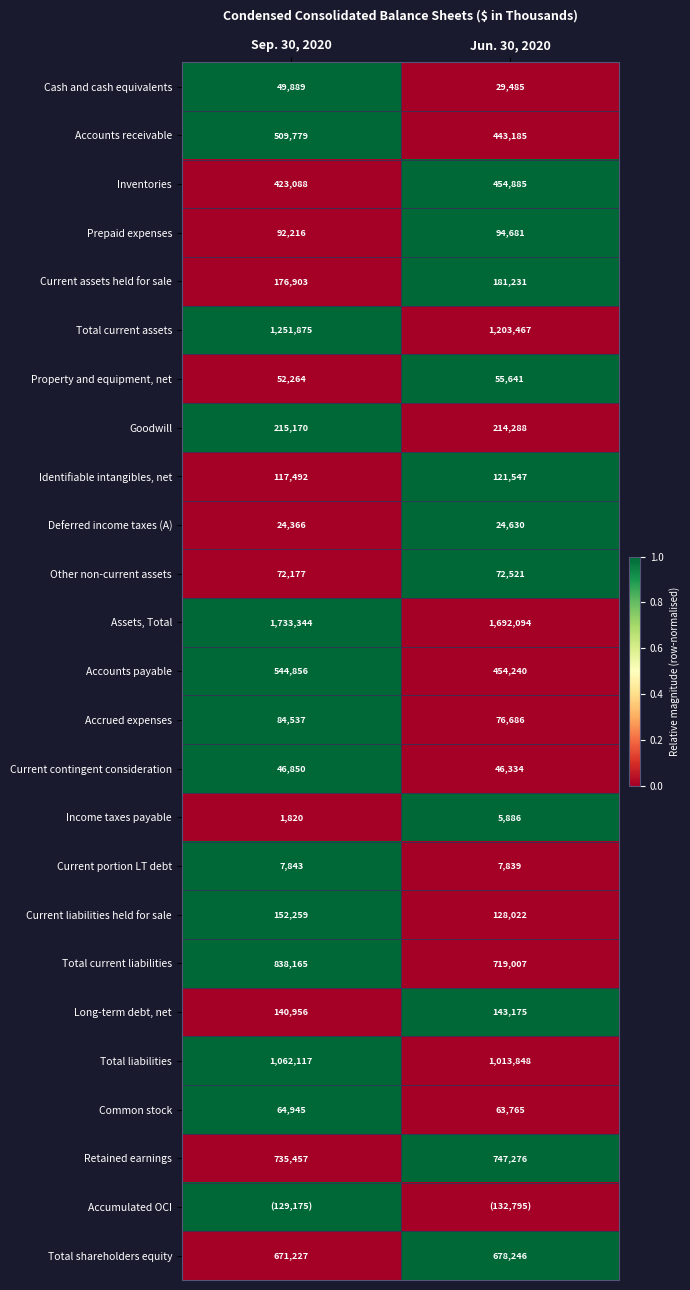

Is it true that Identifiable intangibles, net equals 177747 at Sep. 30, 2020?

False